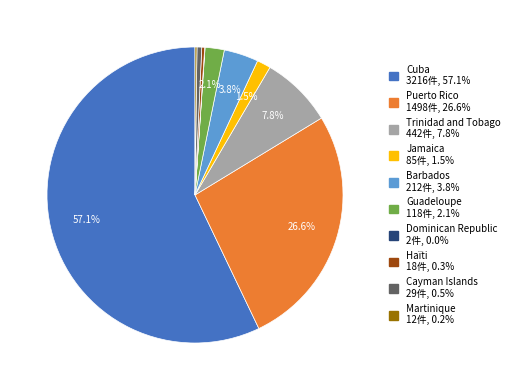

To the nearest percent, what is the average slice percentage?

10%